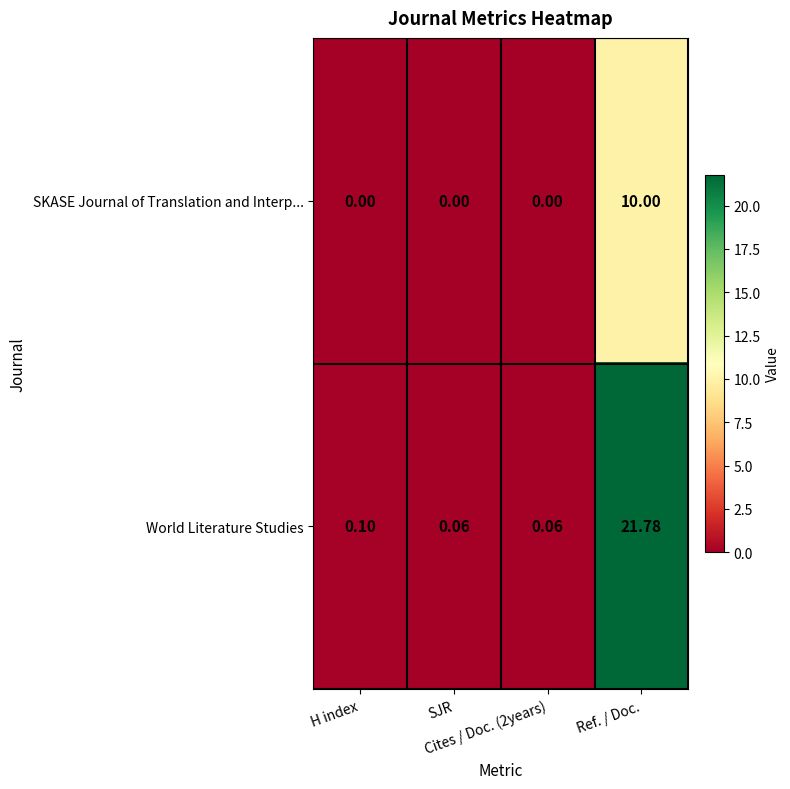

Which series has the widest spread of values?

World Literature Studies